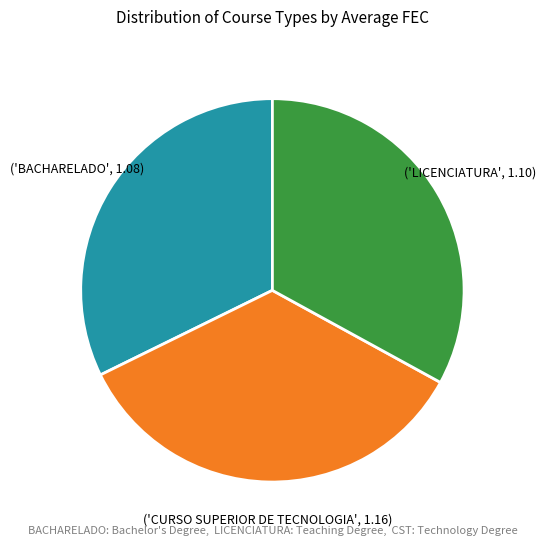

Is there any slice that represents more than half of the pie?

No